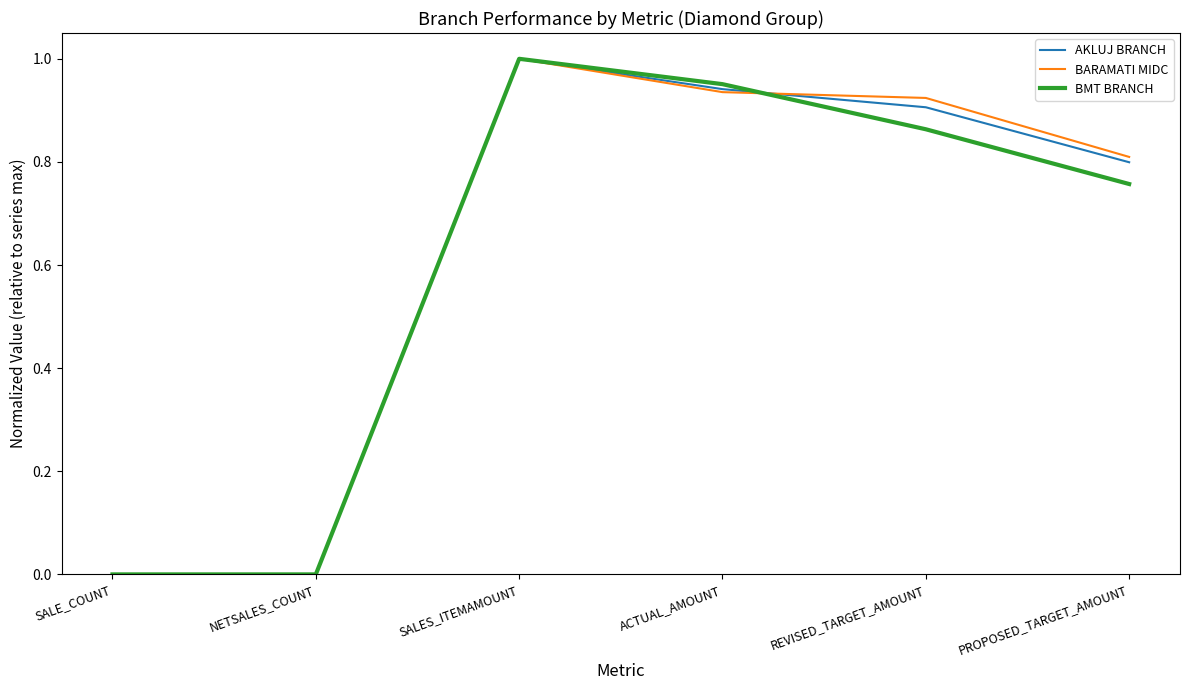

What is the total value across all series at ACTUAL_AMOUNT?

2.8